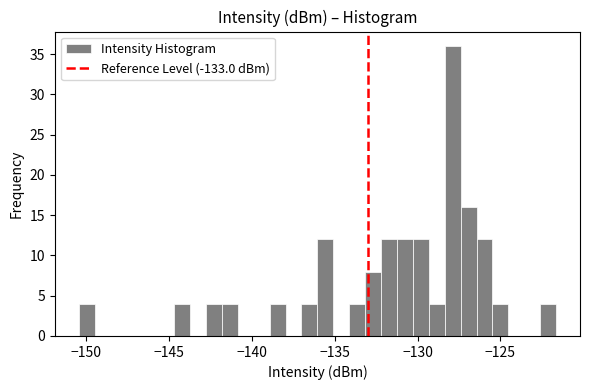

Around what value on the x-axis is the tallest bar? Give the approximate position of its centre, as read against the axis.

-128.0